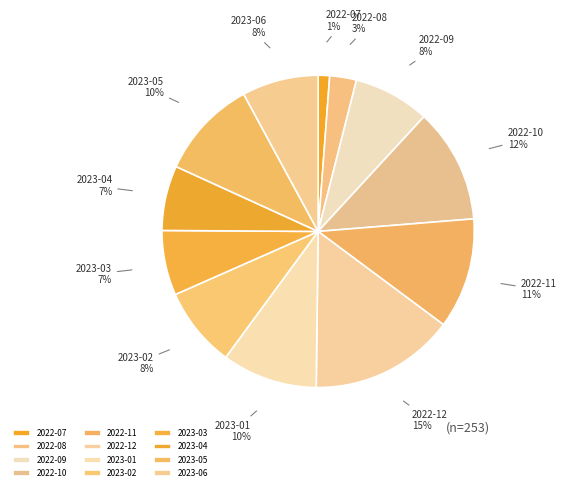

To the nearest percent, what is the combined percentage of 2022-12 and 2022-09?

23%